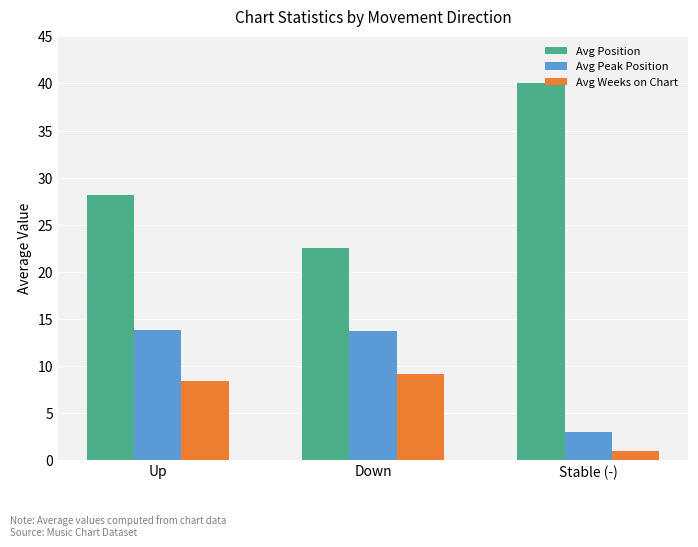

Where is Avg Position nearest to the value 31?

Up